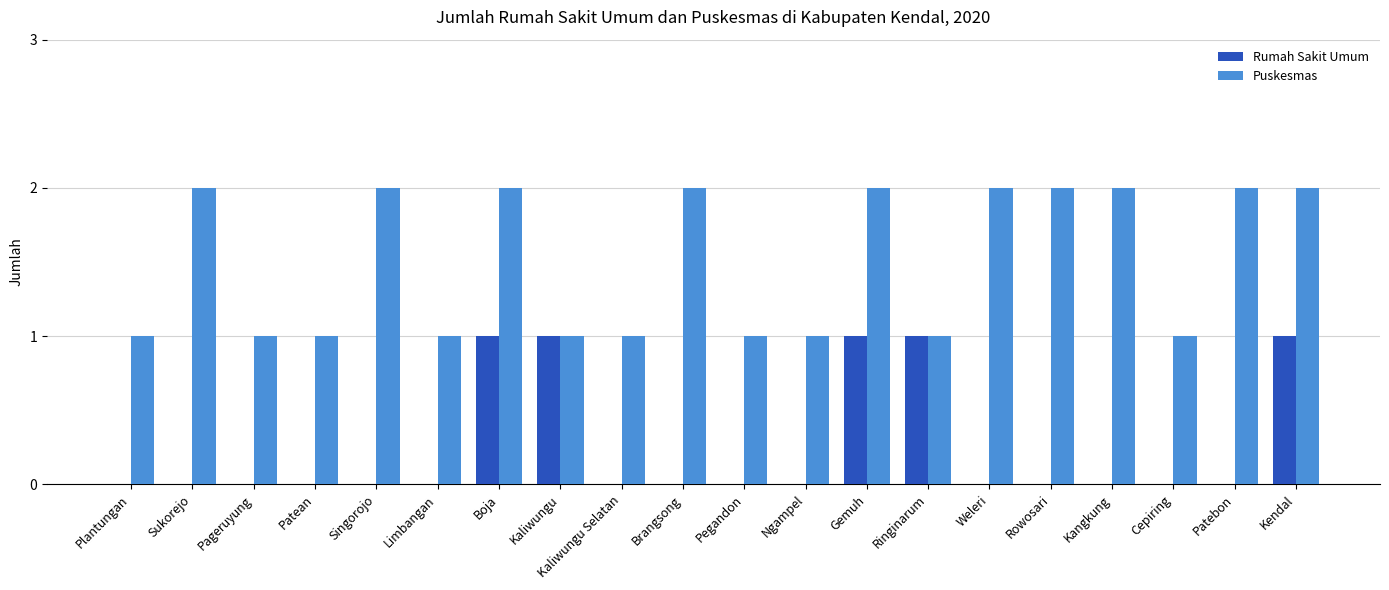

What is the maximum value for Rumah Sakit Umum?

1